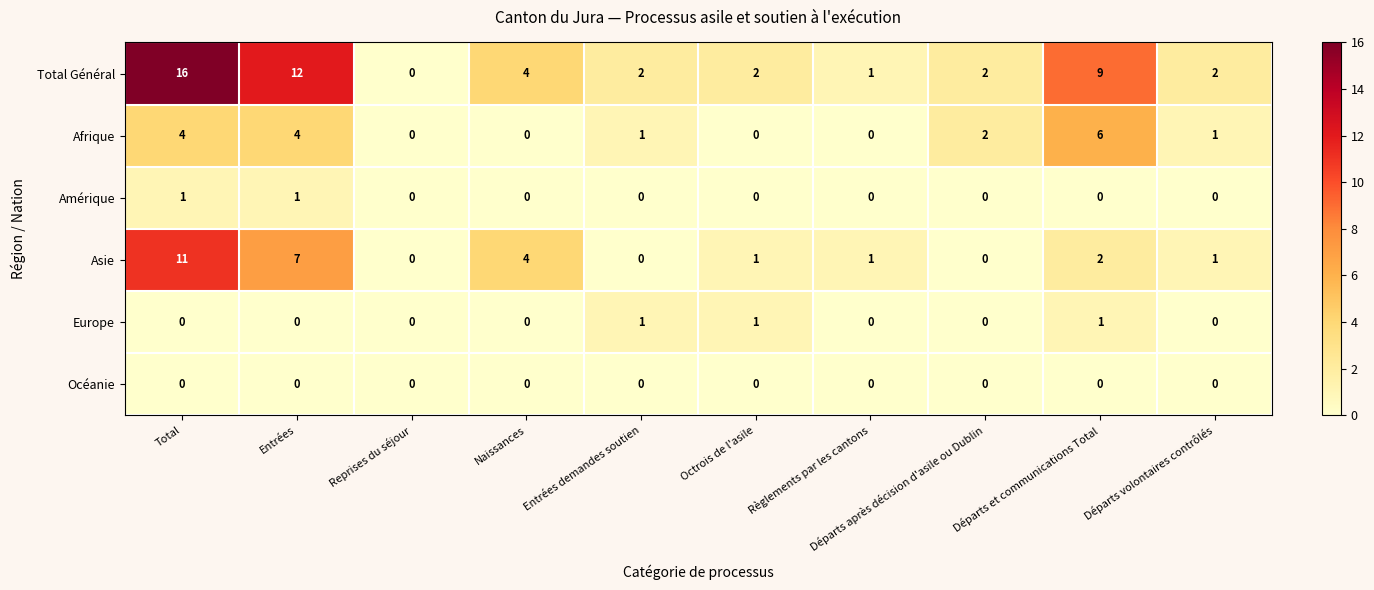

At which category is the sum across all series the highest?

Total